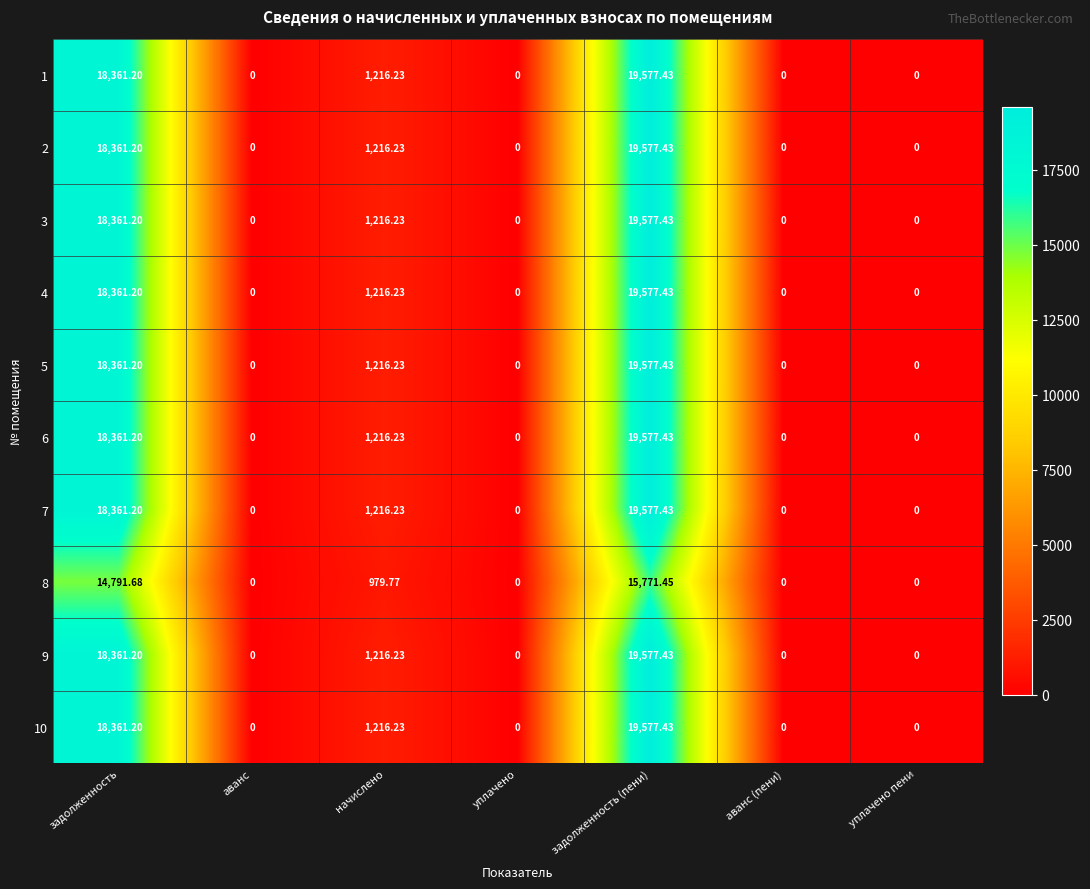

At which category is the sum across all series the highest?

задолженность (пени)